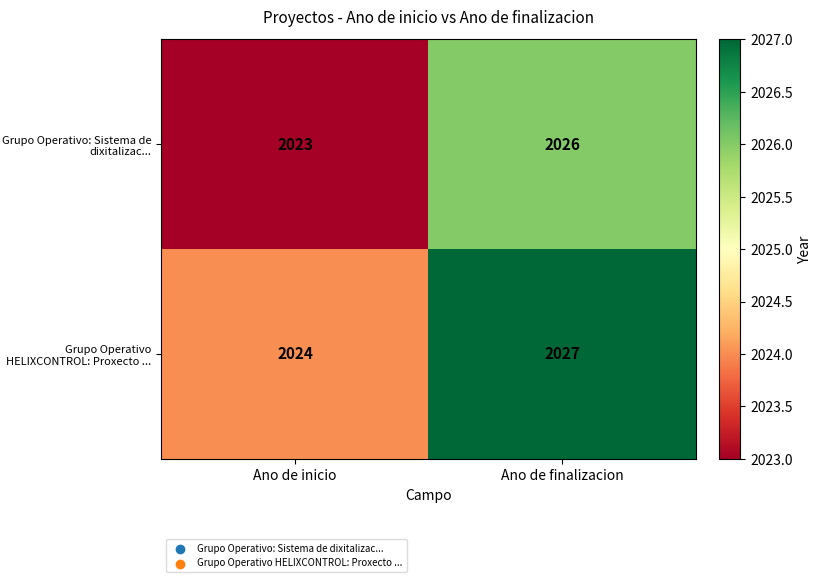

Rank the series by their average value, from highest to lowest.

Grupo Operativo HELIXCONTROL: Proxecto ..., Grupo Operativo: Sistema de dixitalizac...